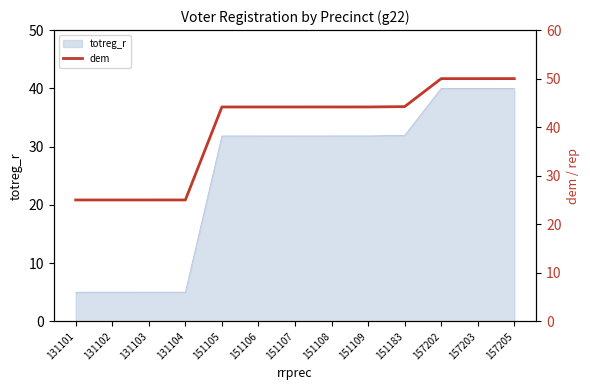

Is it true that the value at 151107 is 44.2?

True